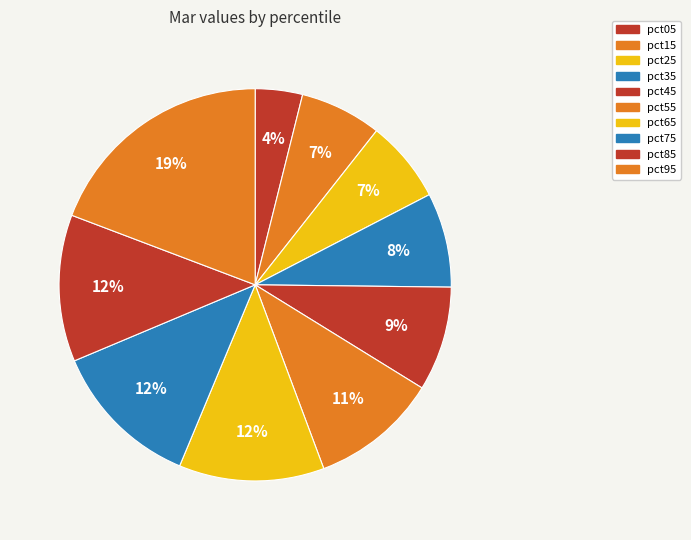

How many segments does this pie chart have?

10